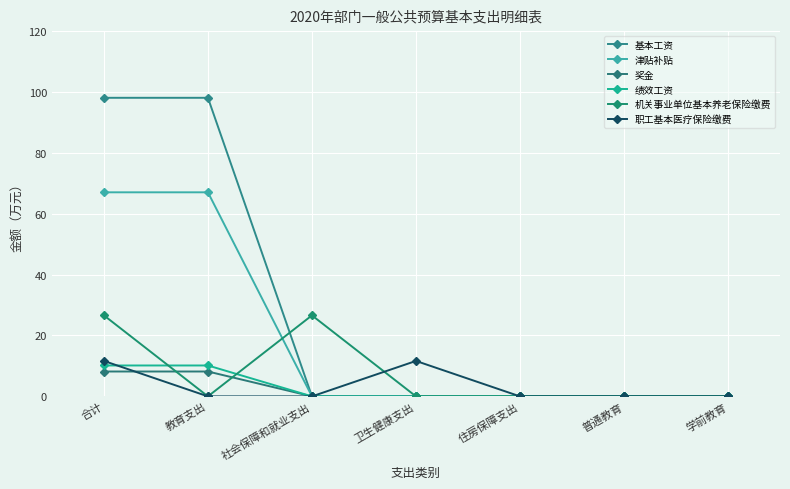

Rank the series by their maximum value, from highest to lowest.

基本工资, 津贴补贴, 机关事业单位基本养老保险缴费, 职工基本医疗保险缴费, 绩效工资, 奖金